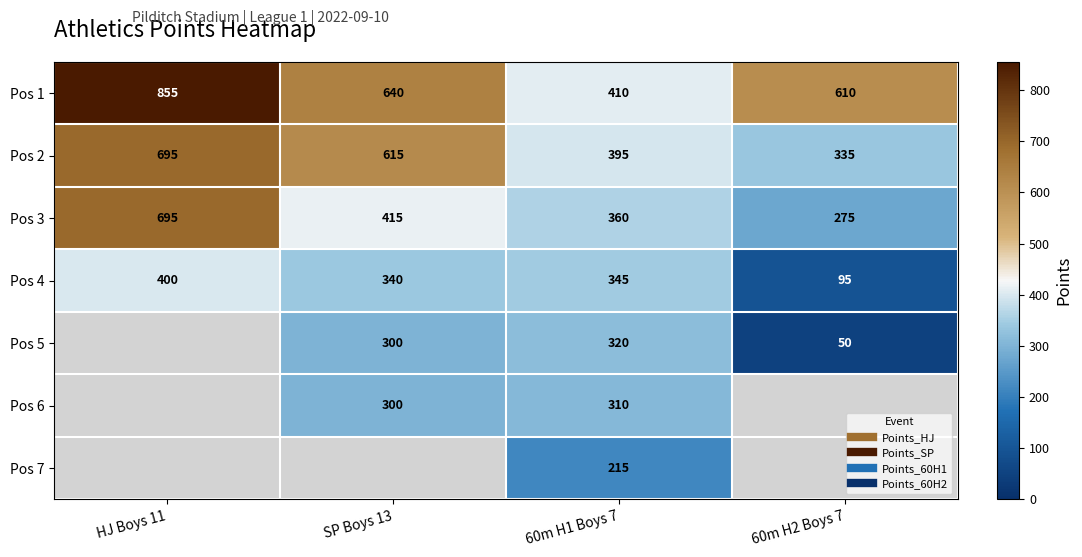

List the series in order of their peak value, highest first.

Pos 1, Pos 2, Pos 3, Pos 4, Pos 5, Pos 6, Pos 7